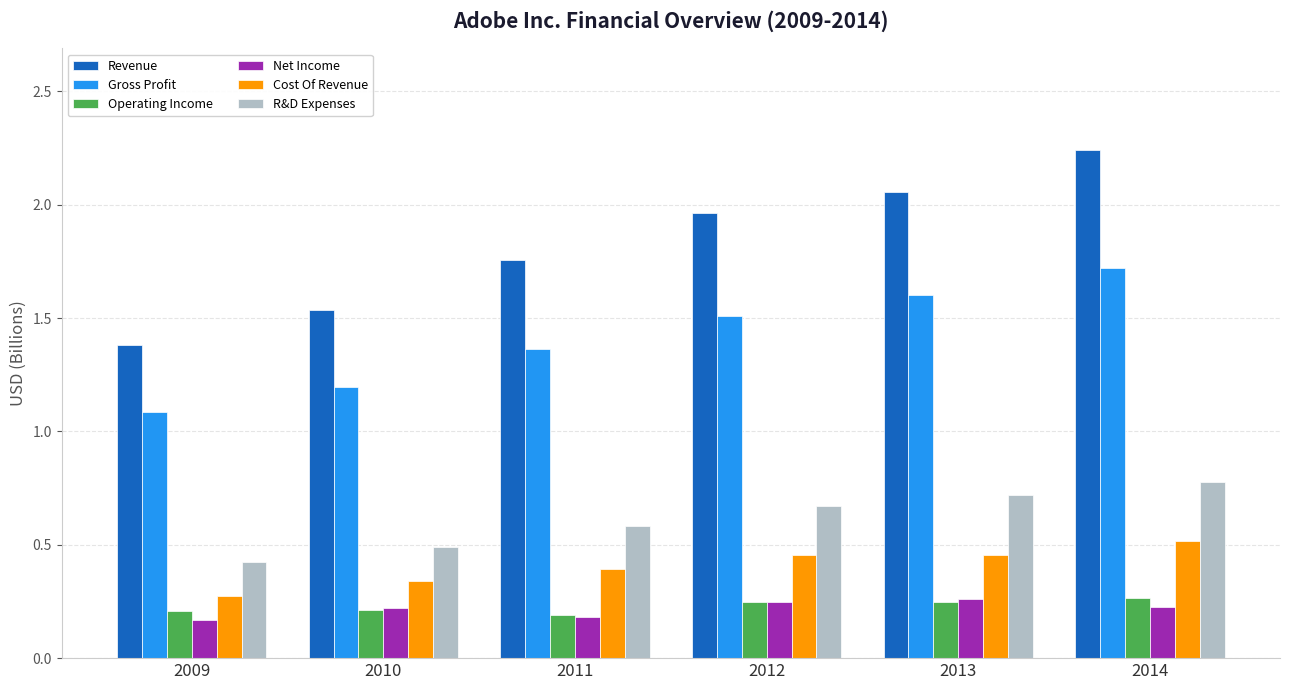

The value of Operating Income at 2011 is 0.1. True or false?

False